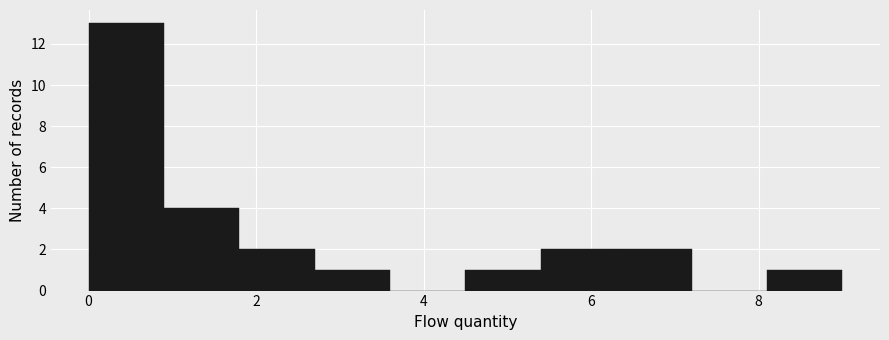

Reading left to right, list every bar in this chart as the range it spans on the x-axis followed by its height. Neither the bar edges nor the heights are printed on the chart, so give them approximately, as read against the axes.

0.0 to 0.9: 13
0.9 to 1.8: 4
1.8 to 2.7: 2
2.7 to 3.6: 1
3.6 to 4.5: 0
4.5 to 5.4: 1
5.4 to 6.3: 2
6.3 to 7.2: 2
7.2 to 8.1: 0
8.1 to 9.0: 1